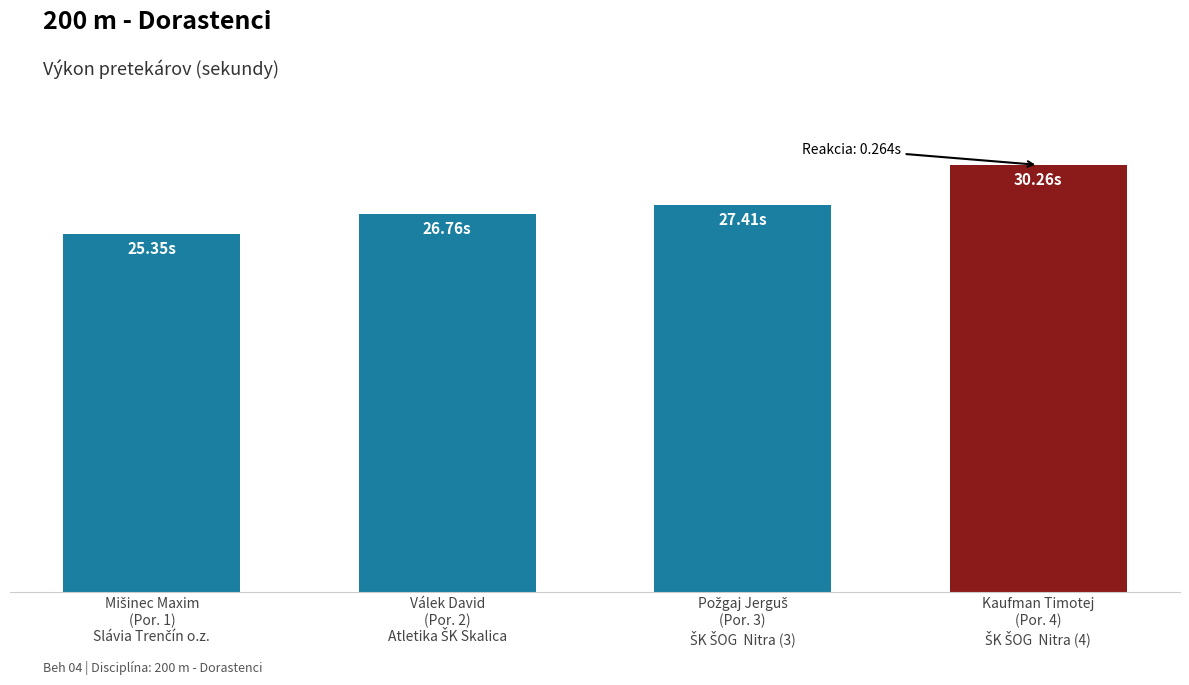

What position from the left is Mišinec Maxim
(Por. 1)
Slávia Trenčín o.z.?

1